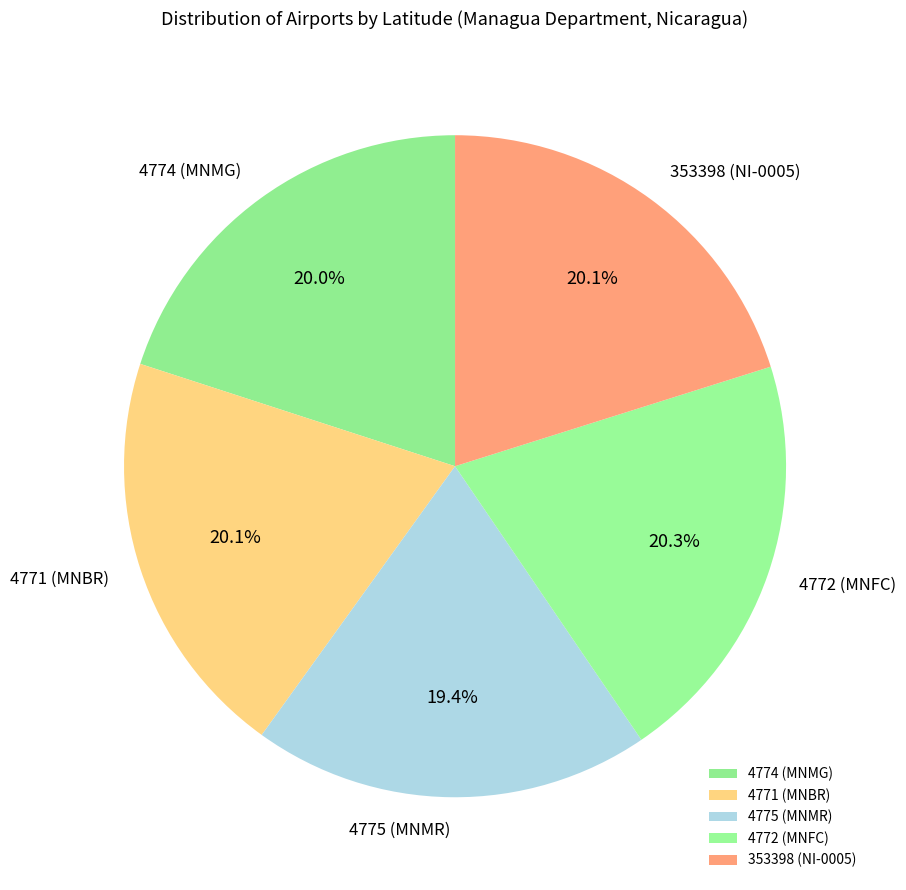

What percentage is the 4774 (MNMG) slice, to the nearest percent?

20%